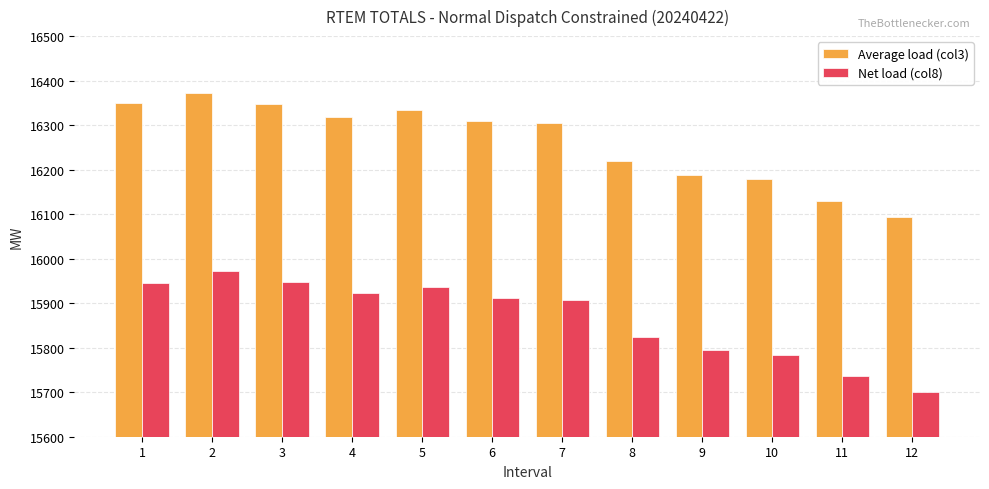

Where is Net load (col8) nearest to the value 15836?

8